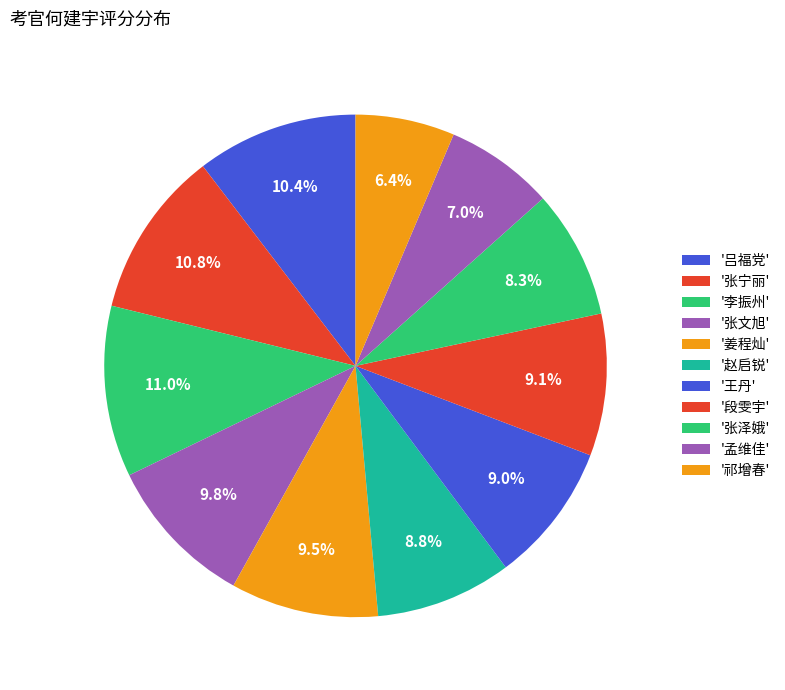

How many segments does this pie chart have?

11